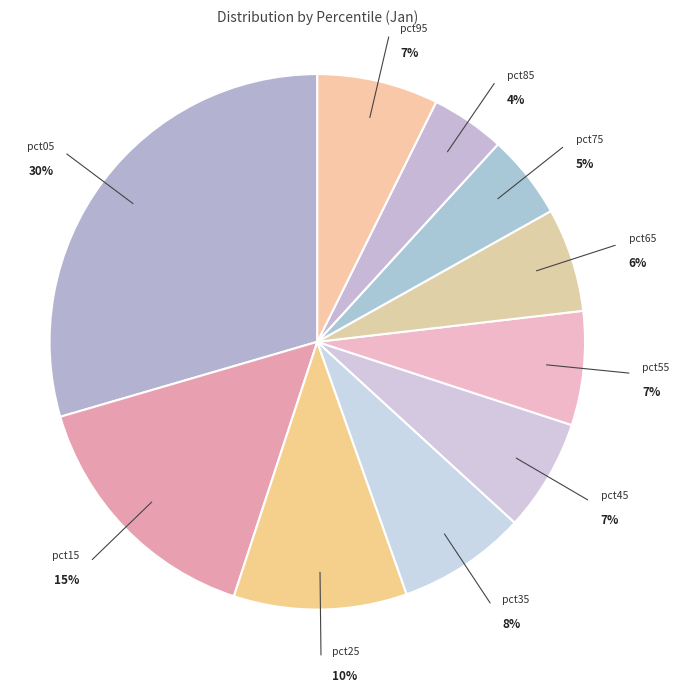

Count the number of slices in the pie.

10